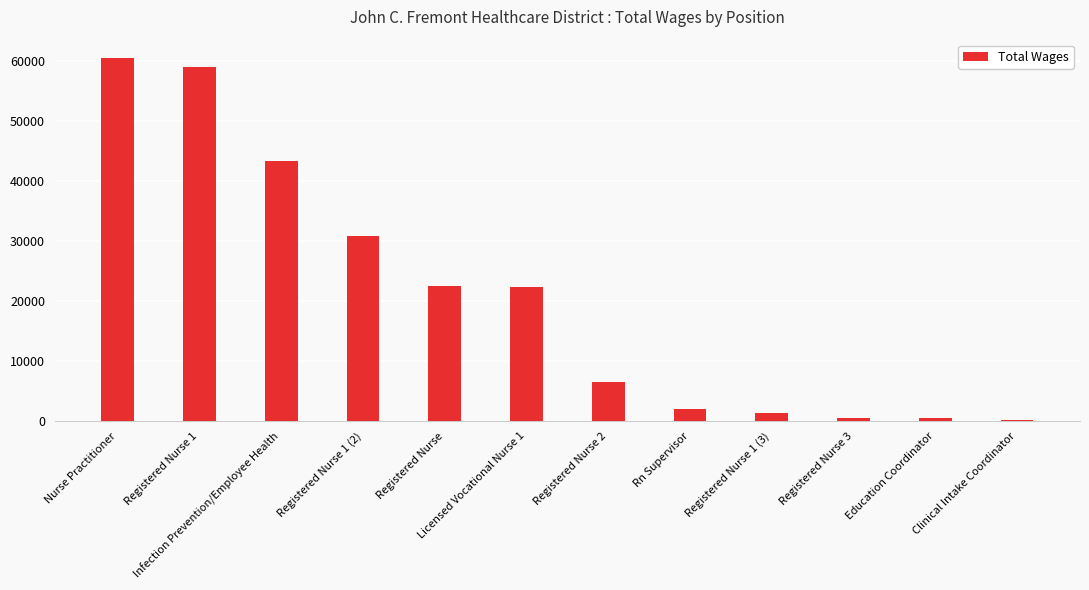

What is the maximum value shown in the chart?

60570